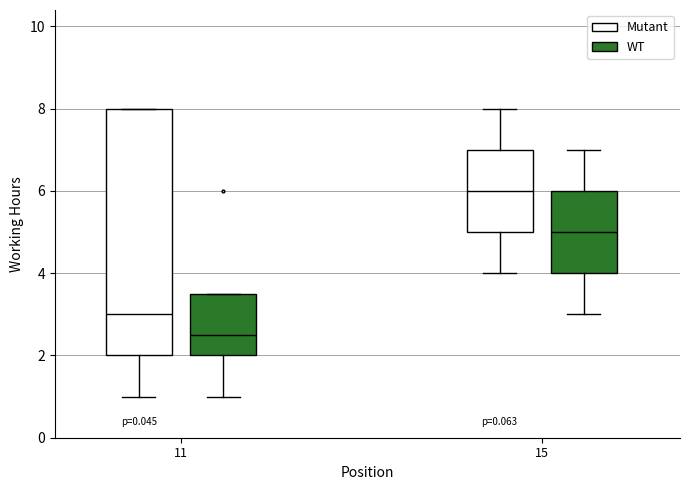

Which box has the lowest median line?

11 (WT)